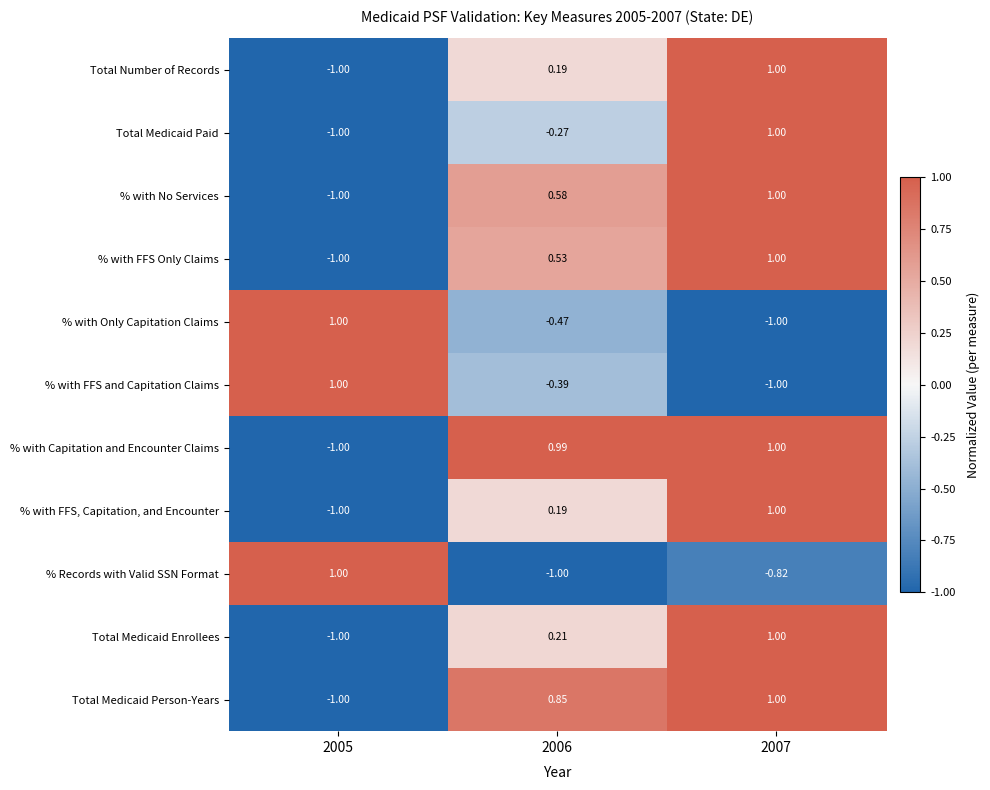

Between 2006 and 2007, which series saw the biggest shift?

Total Medicaid Paid